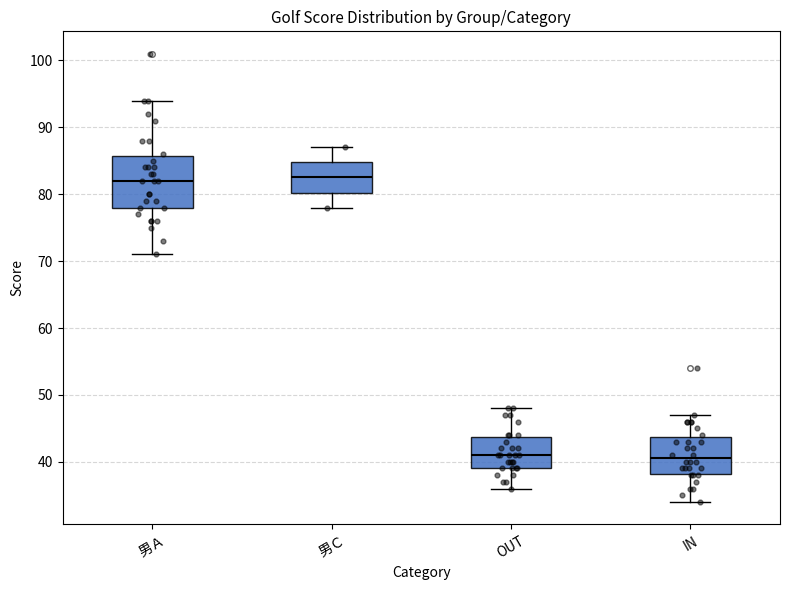

Reading left to right, read every box against the y-axis: the position of its median line, the range the box covers, and the ends of its whiskers. The values are not printed on the chart, so give them approximately, as read against the axis.

男Ａ: median 82, box 78 to 86, whiskers 71 to 94
男Ｃ: median 83, box 80 to 85, whiskers 78 to 87
OUT: median 41, box 39 to 44, whiskers 36 to 48
IN: median 41, box 38 to 44, whiskers 34 to 47